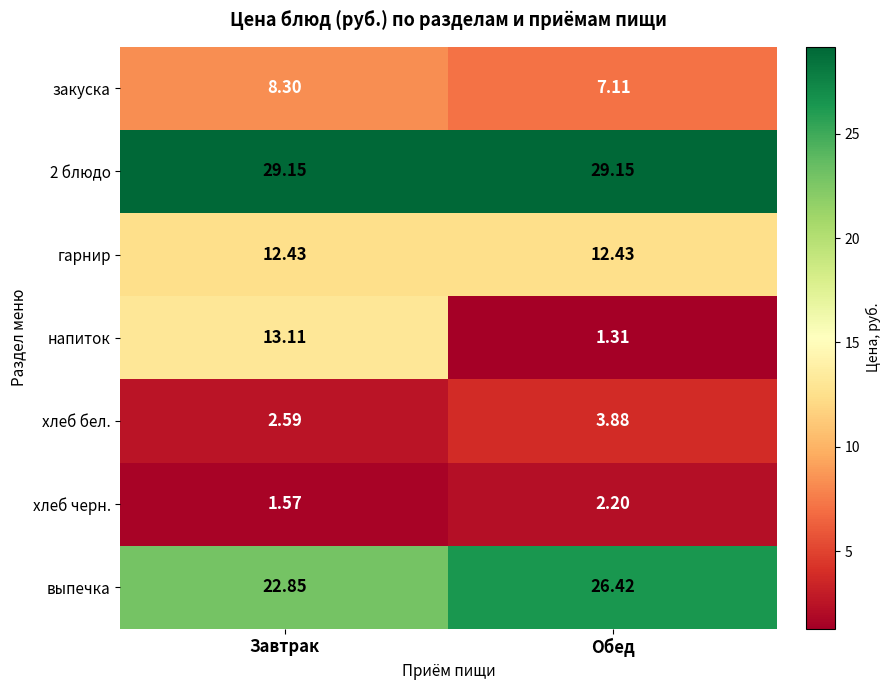

At Обед, list the series in order from smallest to largest.

напиток, хлеб черн., хлеб бел., закуска, гарнир, выпечка, 2 блюдо